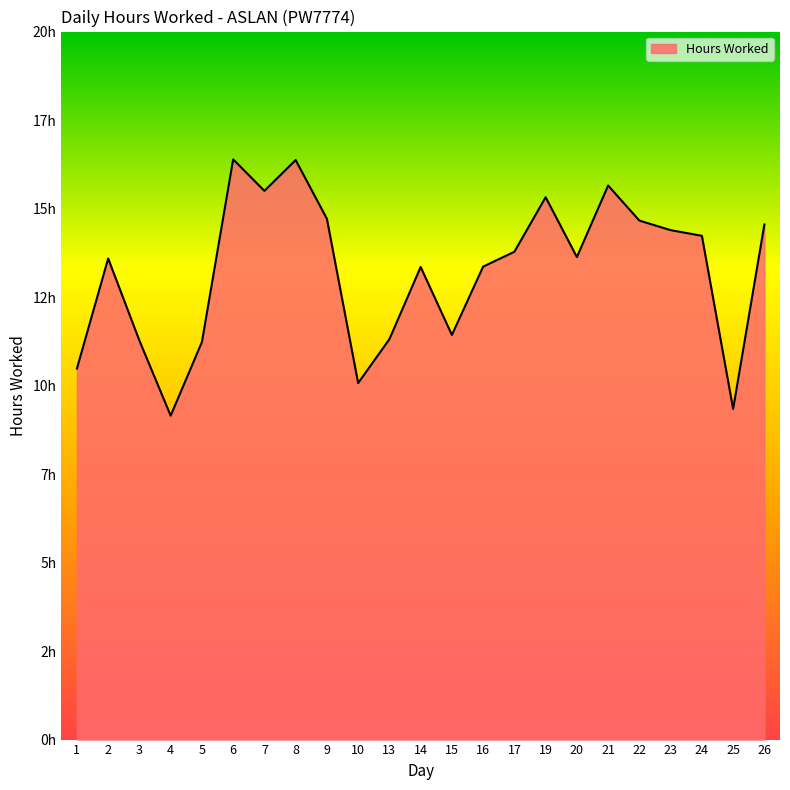

Does the chart display data point markers on the line(s)?

No